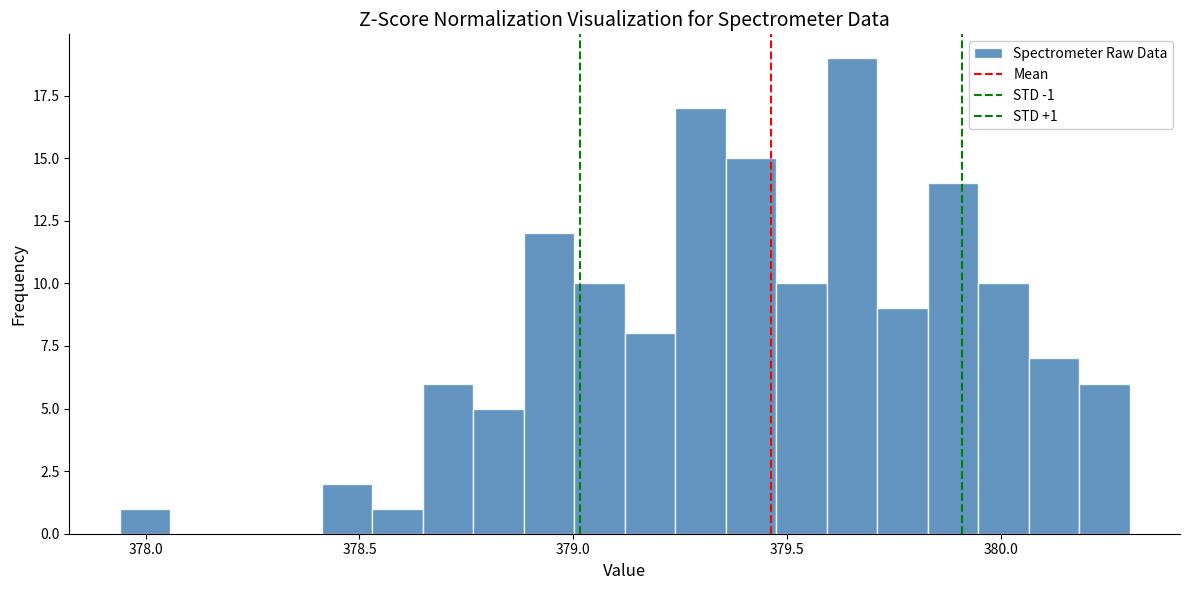

Read against the x-axis, roughly where is the centre of the tallest bar?

379.65